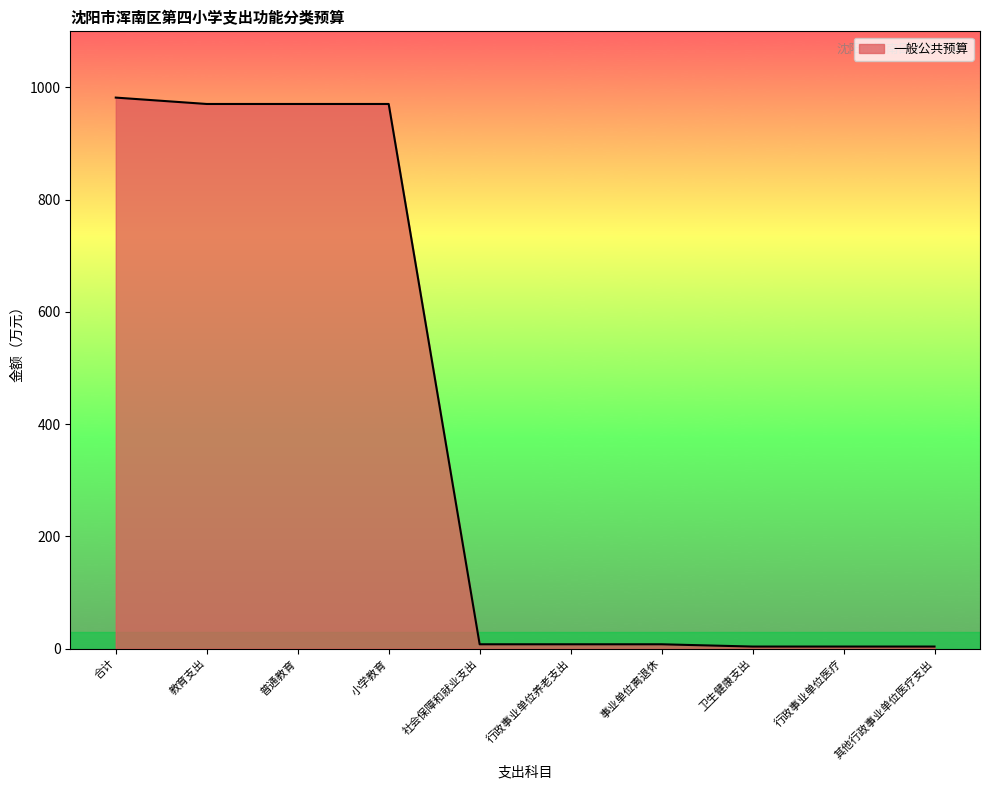

True or false: the data shows 529.7 at 教育支出.

False